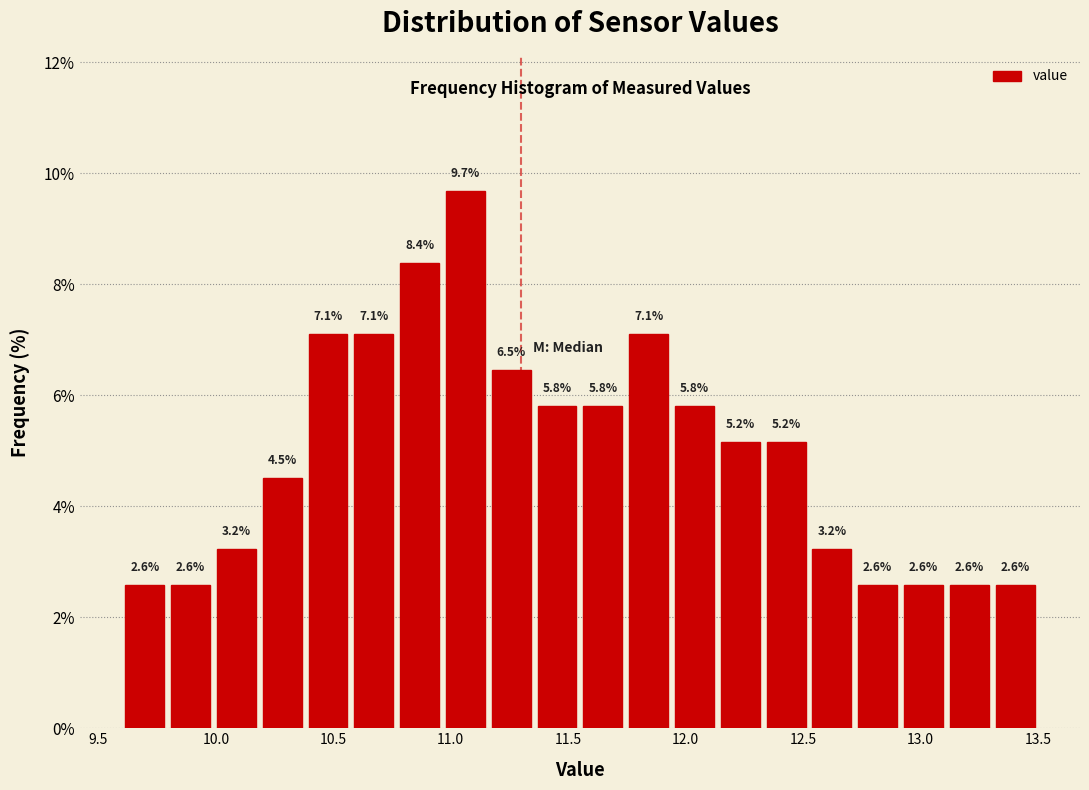

Around what value on the x-axis is the tallest bar? Give the approximate position of its centre, as read against the axis.

11.05